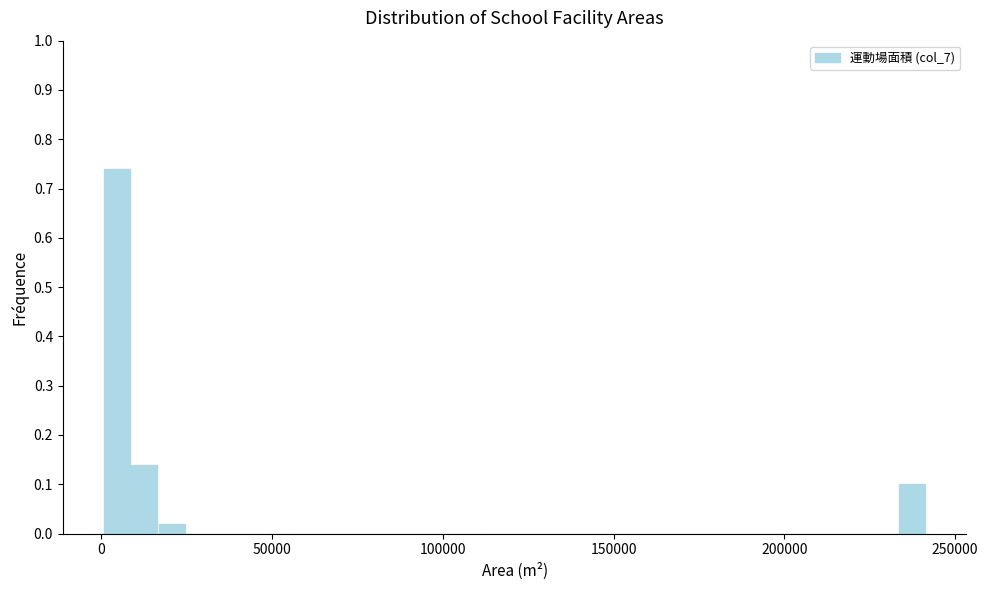

Read against the x-axis, roughly where is the centre of the tallest bar?

5000